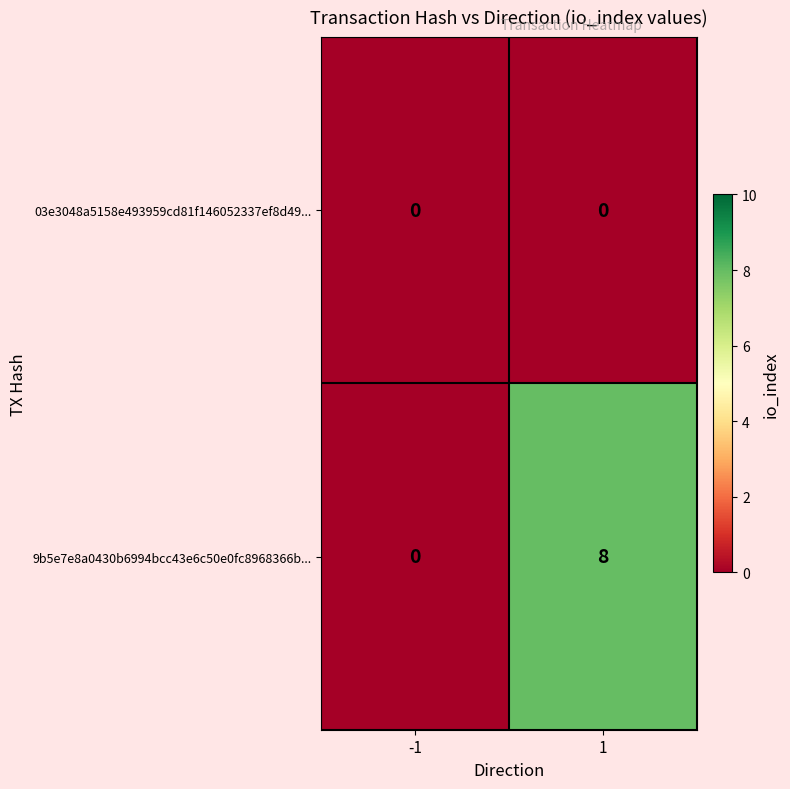

What is the greatest value displayed?

8